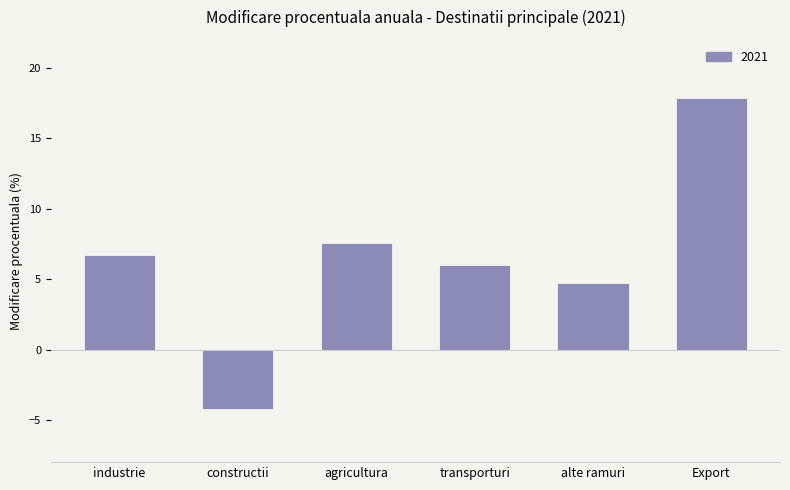

Reading left to right, list all the values displayed in this chart.

industrie=6.7	constructii=-4.2	agricultura=7.6	transporturi=6.0	alte ramuri=4.7	Export=17.9